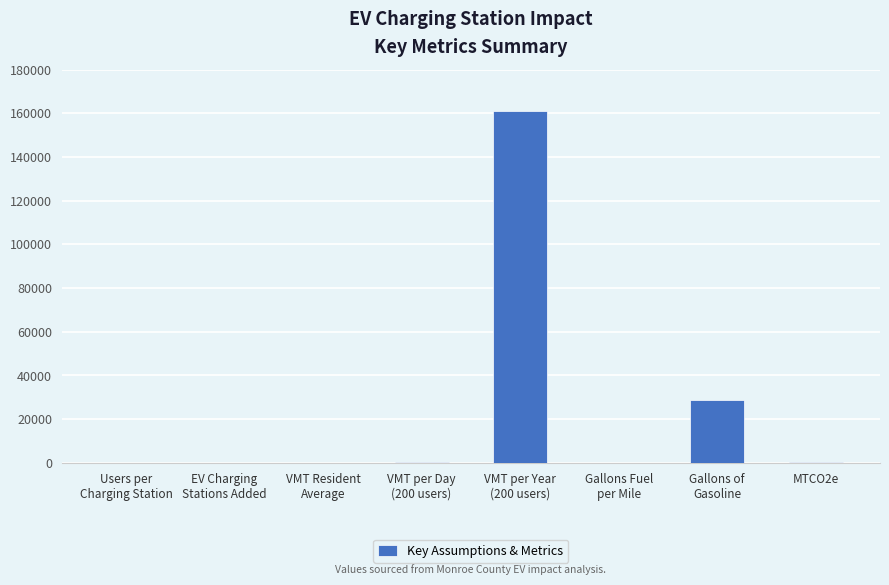

Where does the data first go above 257?

VMT per Day
(200 users)